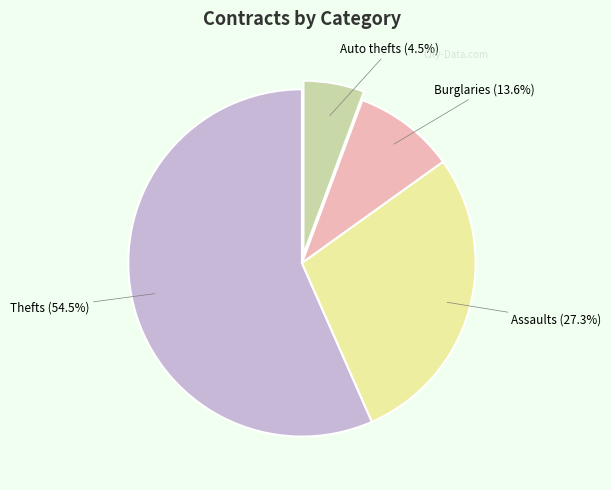

The 1 slice represents 49% of the pie. True or false?

False